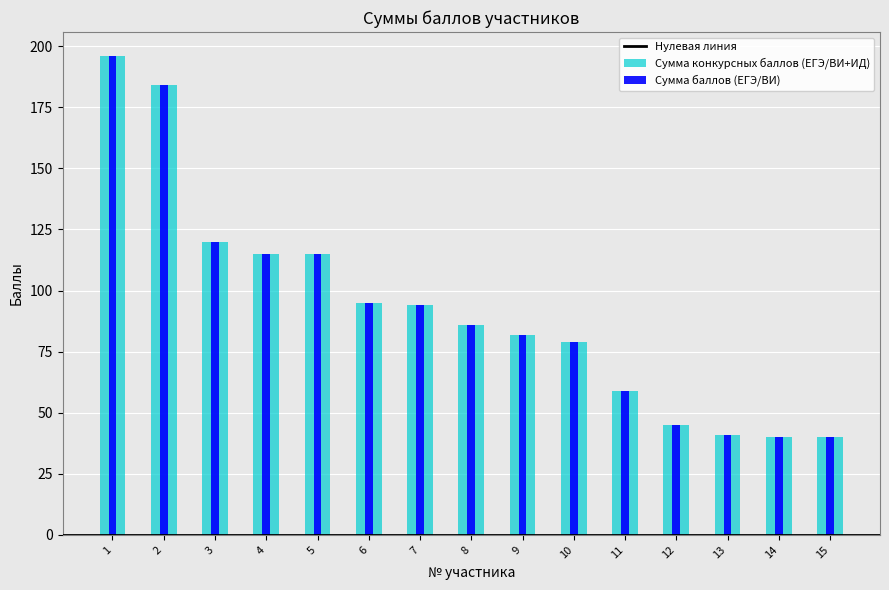

How many bars are there in total?

30